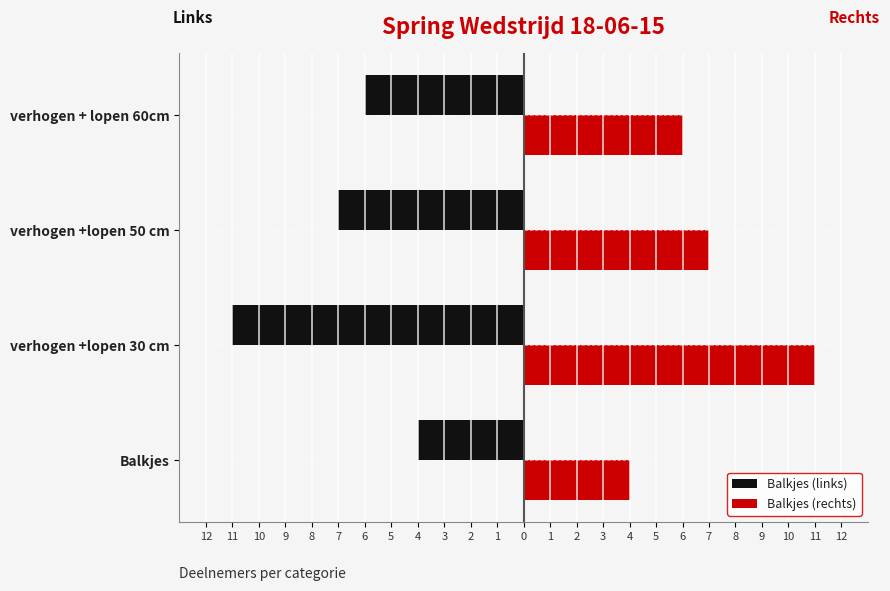

What is the lowest value of the Balkjes (links) series?

-11